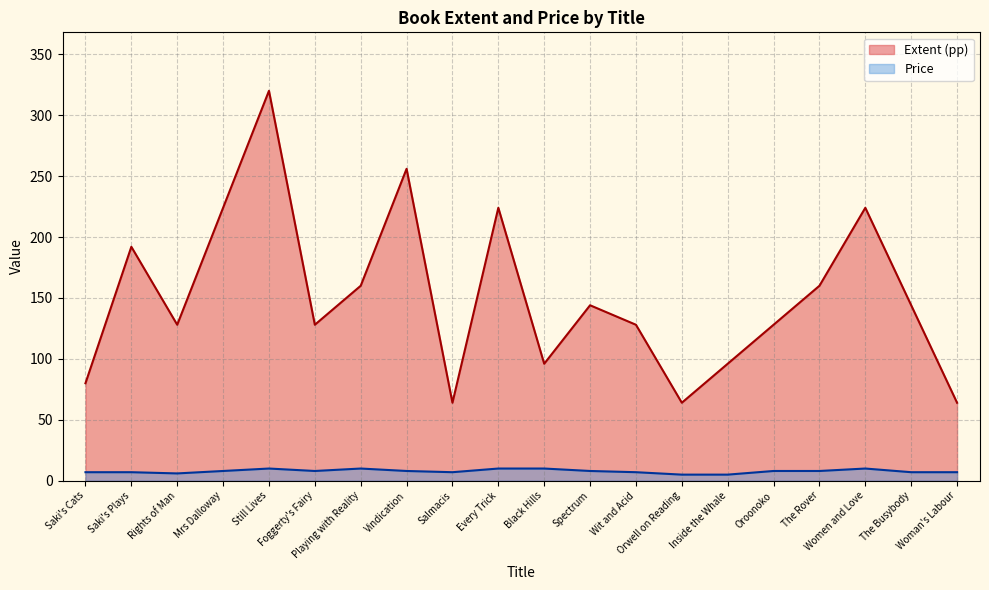

What position from the right is Oroonoko?

5